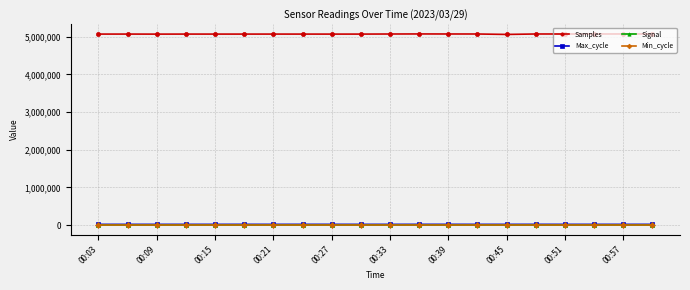

True or false: Samples and Signal intersect in this chart.

False